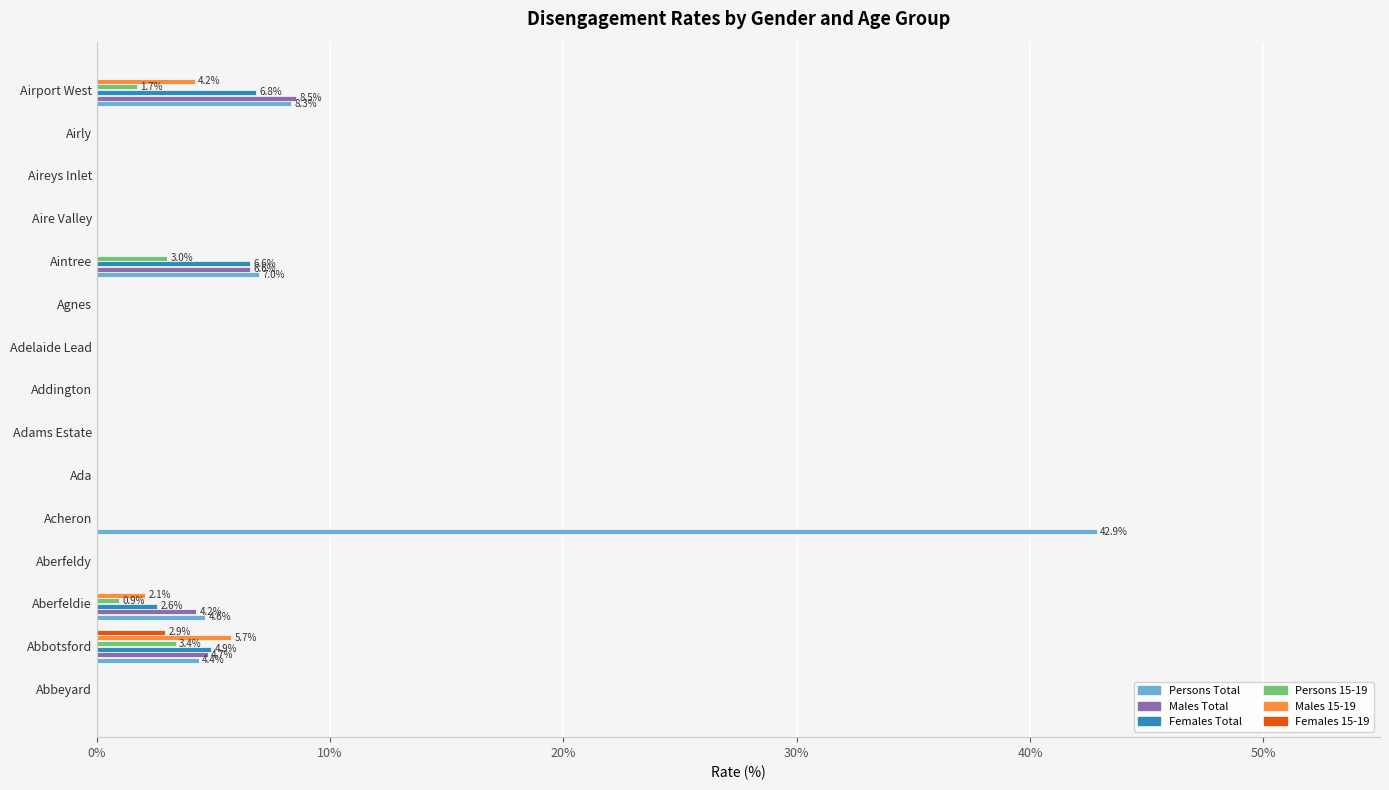

Is it true that Persons Total equals 27.9 at Agnes?

False